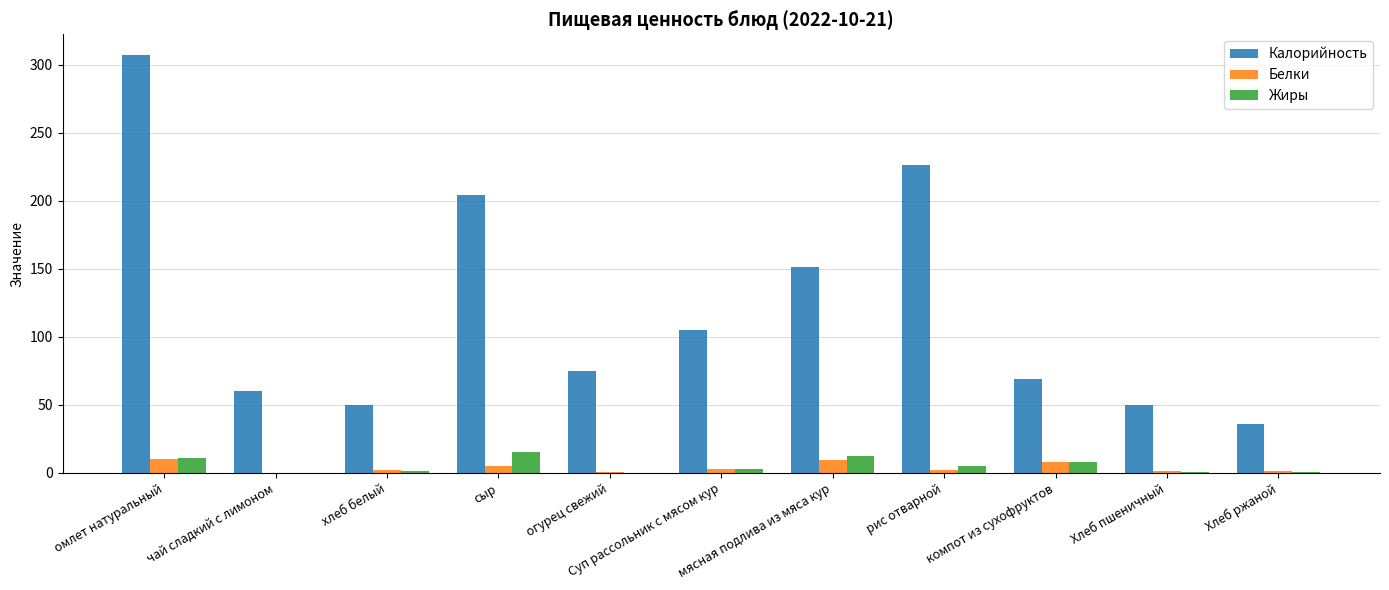

The value of Жиры at омлет натуральный is 11.0. True or false?

True